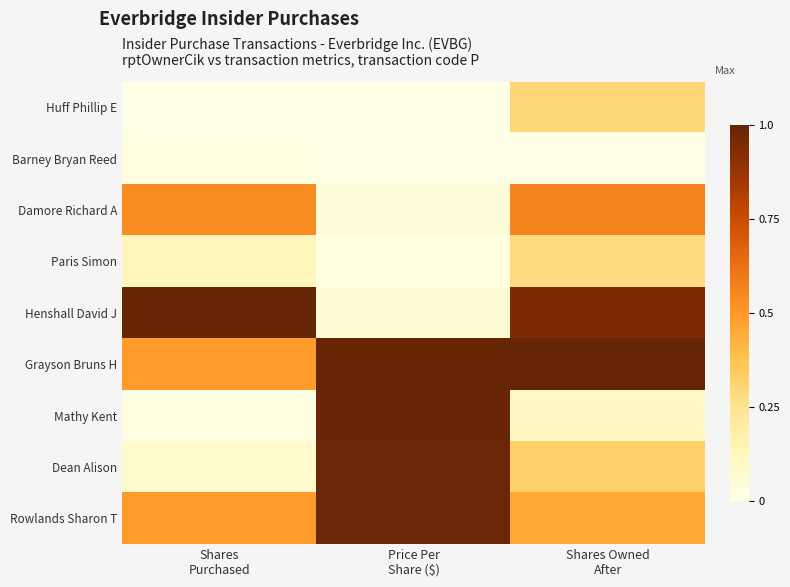

Reading left to right, extract all data points from this chart.

Huff Phillip E: Shares
Purchased=0.0	Price Per
Share ($)=0.0	Shares Owned
After=0.3
Barney Bryan Reed: Shares
Purchased=0.0	Price Per
Share ($)=0.0	Shares Owned
After=0.0
Damore Richard A: Shares
Purchased=0.5	Price Per
Share ($)=0.0	Shares Owned
After=0.6
Paris Simon: Shares
Purchased=0.1	Price Per
Share ($)=0.0	Shares Owned
After=0.3
Henshall David J: Shares
Purchased=1.0	Price Per
Share ($)=0.1	Shares Owned
After=0.9
Grayson Bruns H: Shares
Purchased=0.5	Price Per
Share ($)=1.0	Shares Owned
After=1.0
Mathy Kent: Shares
Purchased=0.0	Price Per
Share ($)=1.0	Shares Owned
After=0.1
Dean Alison: Shares
Purchased=0.1	Price Per
Share ($)=1.0	Shares Owned
After=0.3
Rowlands Sharon T: Shares
Purchased=0.5	Price Per
Share ($)=1.0	Shares Owned
After=0.5